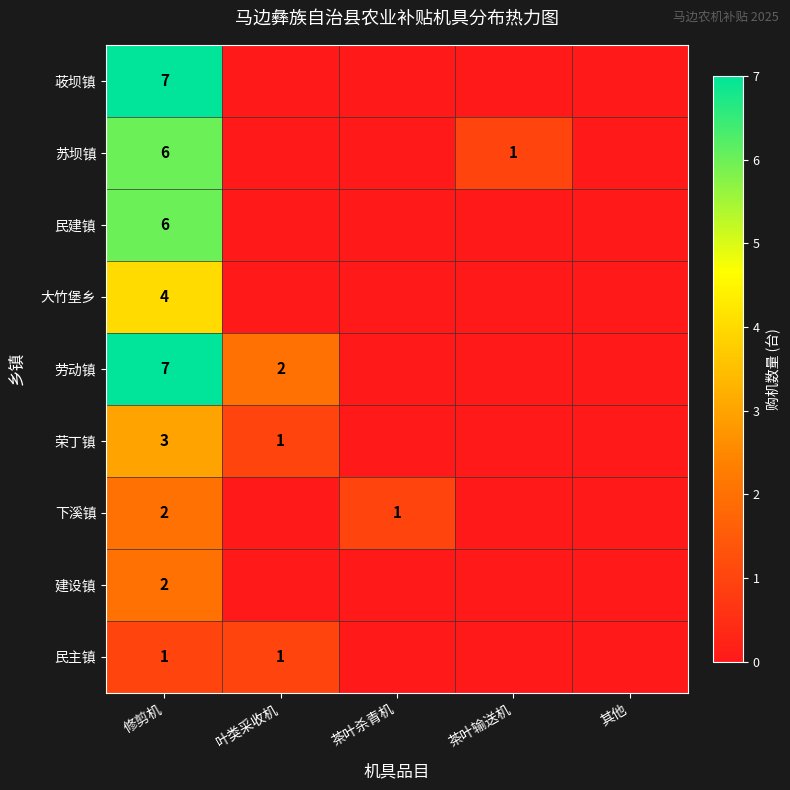

Is it true that 建设镇 equals 1 at 修剪机?

False